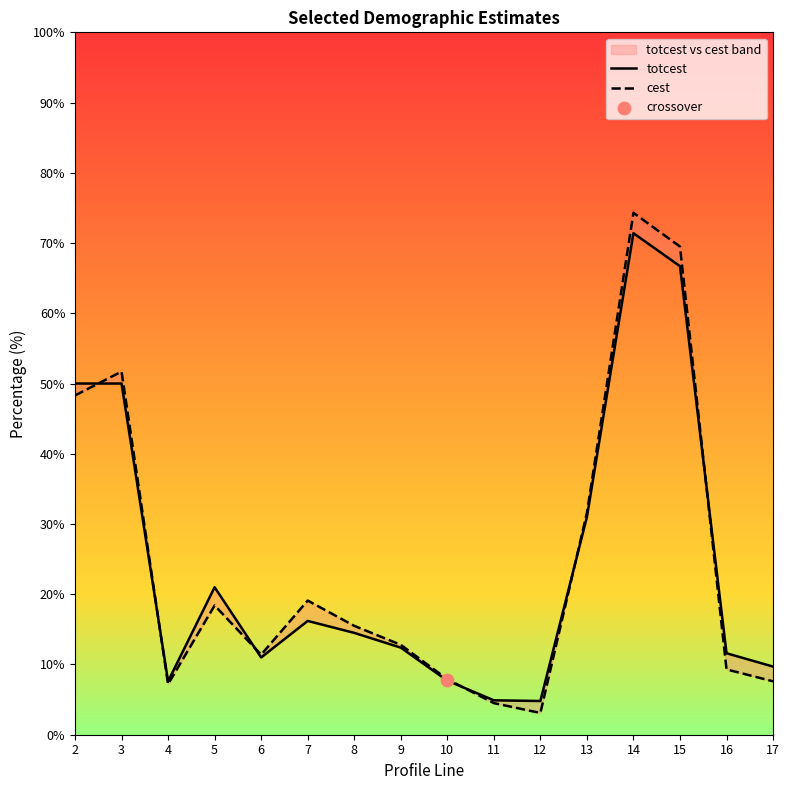

Which series has the largest total across all categories?

cest